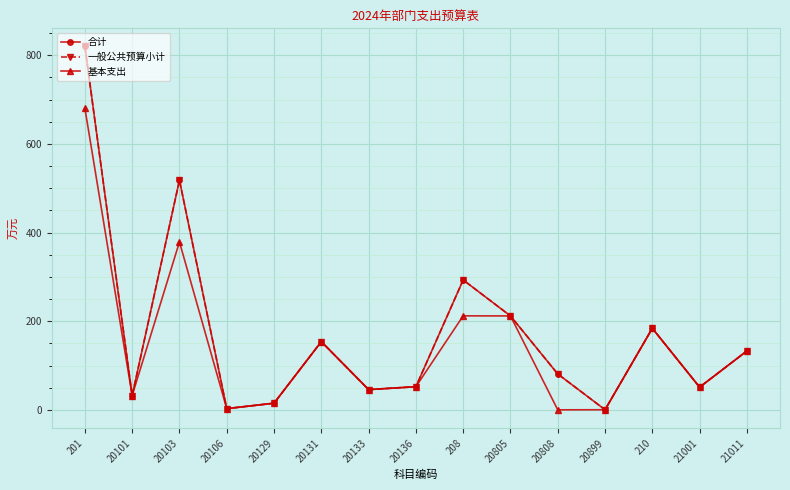

Is it true that 基本支出 equals 63.3 at 210?

False